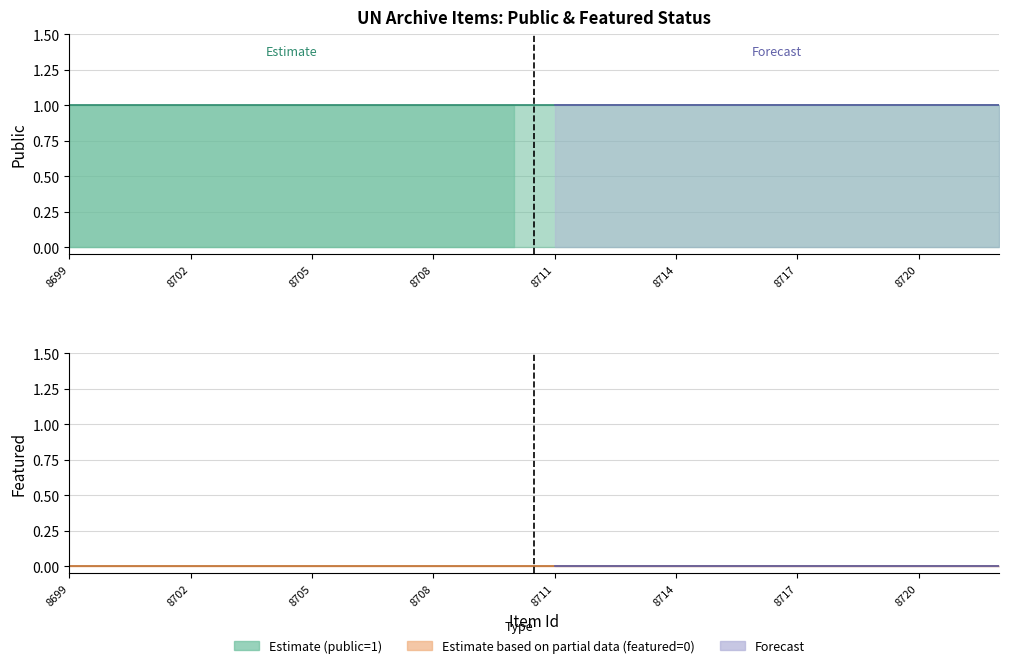

True or false: public and featured cross at least once.

False